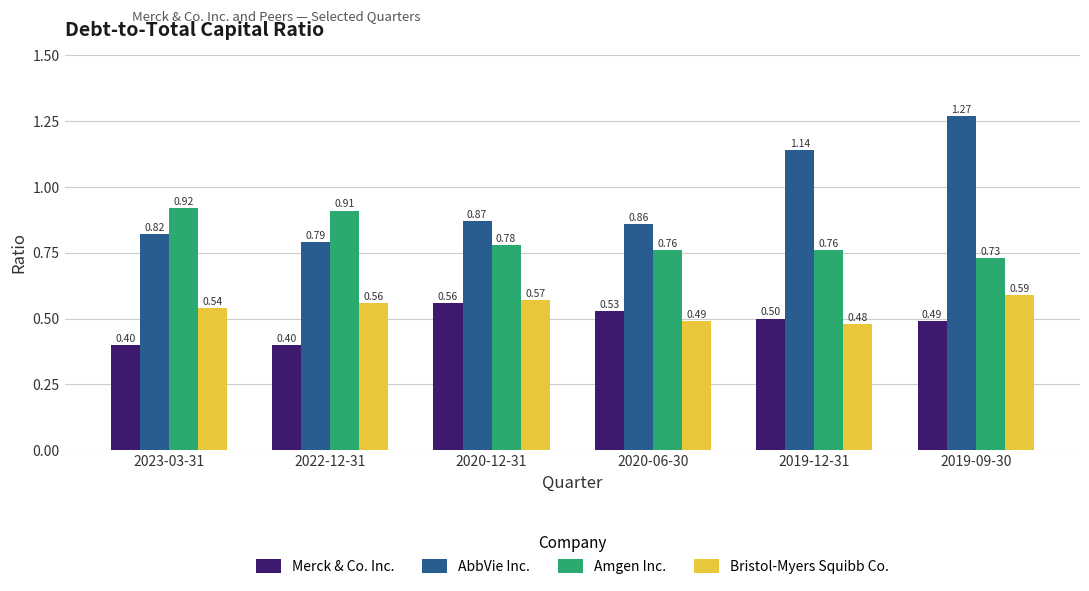

What is the minimum value shown in the chart?

0.4